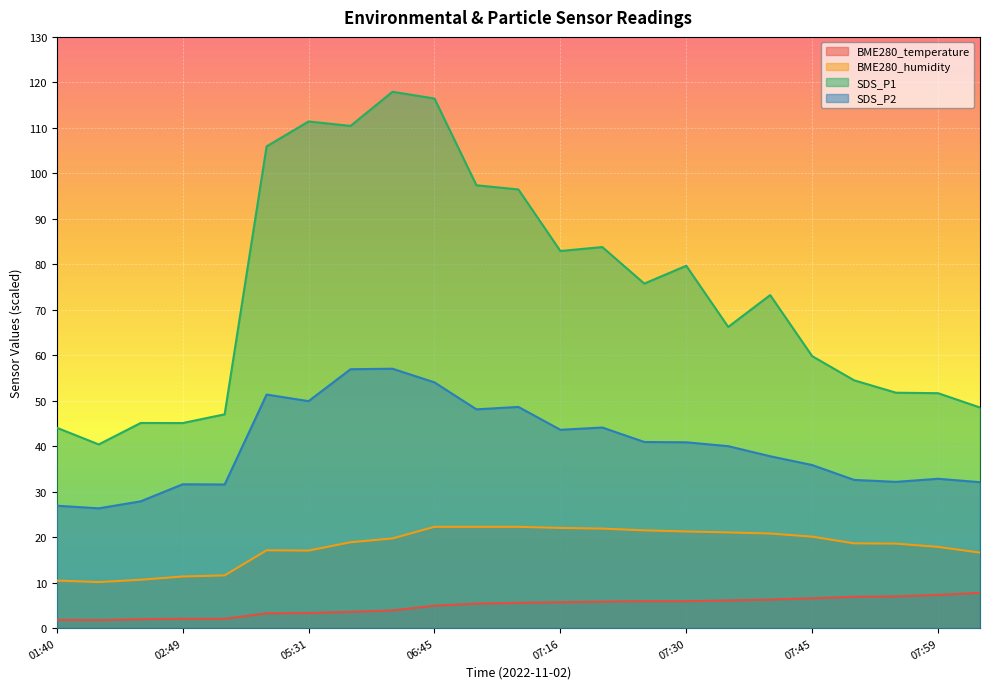

Reading right to left, transcribe all the data shown in this chart.

BME280_temperature: 08:04=7.7	07:59=7.3	07:54=7.0	07:50=6.9	07:45=6.5	07:40=6.3	07:35=6.1	07:30=5.9	07:25=5.9	07:20=5.8	07:16=5.7	07:11=5.5	07:06=5.4	06:45=4.9	05:58=3.9	05:47=3.6	05:31=3.3	05:26=3.2	02:55=2.0	02:49=2.0	02:09=2.0	01:45=1.7	01:40=1.8
BME280_humidity: 08:04=16.6	07:59=17.9	07:54=18.6	07:50=18.6	07:45=20.1	07:40=20.8	07:35=21.0	07:30=21.2	07:25=21.5	07:20=21.9	07:16=22.0	07:11=22.3	07:06=22.3	06:45=22.3	05:58=19.7	05:47=18.9	05:31=17.0	05:26=17.1	02:55=11.6	02:49=11.3	02:09=10.6	01:45=10.1	01:40=10.4
SDS_P1: 08:04=48.5	07:59=51.6	07:54=51.8	07:50=54.5	07:45=59.8	07:40=73.2	07:35=66.2	07:30=79.7	07:25=75.8	07:20=83.8	07:16=82.9	07:11=96.5	07:06=97.4	06:45=116.5	05:58=117.9	05:47=110.4	05:31=111.4	05:26=105.9	02:55=47.0	02:49=45.1	02:09=45.1	01:45=40.4	01:40=44.0
SDS_P2: 08:04=32.1	07:59=32.8	07:54=32.1	07:50=32.6	07:45=35.9	07:40=37.8	07:35=40.0	07:30=40.9	07:25=40.9	07:20=44.1	07:16=43.6	07:11=48.6	07:06=48.1	06:45=54.0	05:58=57.0	05:47=56.9	05:31=49.9	05:26=51.4	02:55=31.6	02:49=31.6	02:09=27.9	01:45=26.3	01:40=26.9